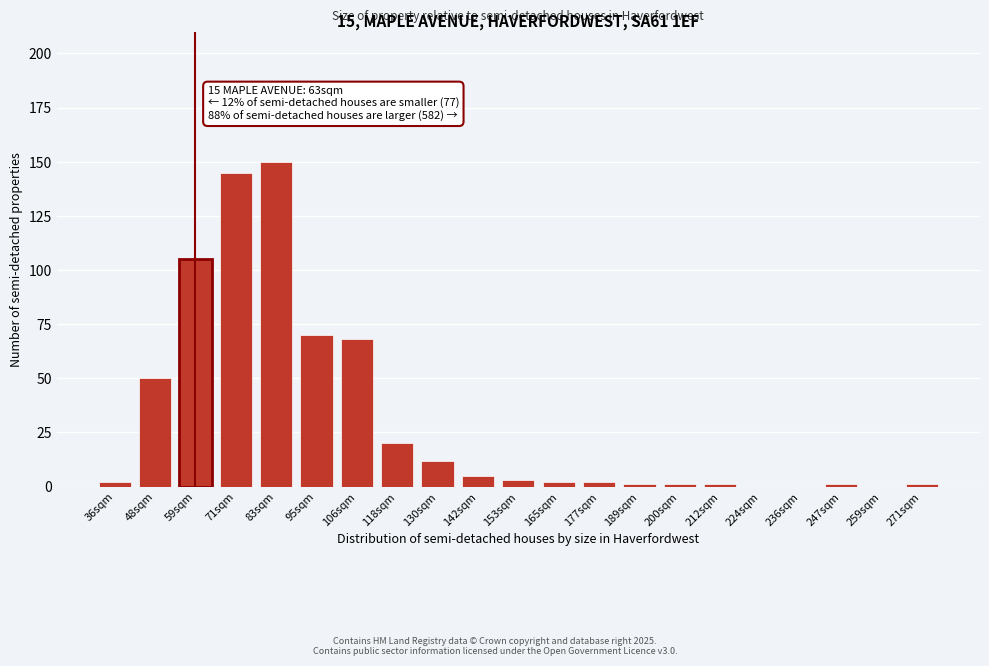

Reading right to left, list all the values displayed in this chart.

271sqm=1	259sqm=0	247sqm=1	236sqm=0	224sqm=0	212sqm=1	200sqm=1	189sqm=1	177sqm=2	165sqm=2	153sqm=3	142sqm=5	130sqm=12	118sqm=20	106sqm=68	95sqm=70	83sqm=150	71sqm=145	59sqm=105	48sqm=50	36sqm=2